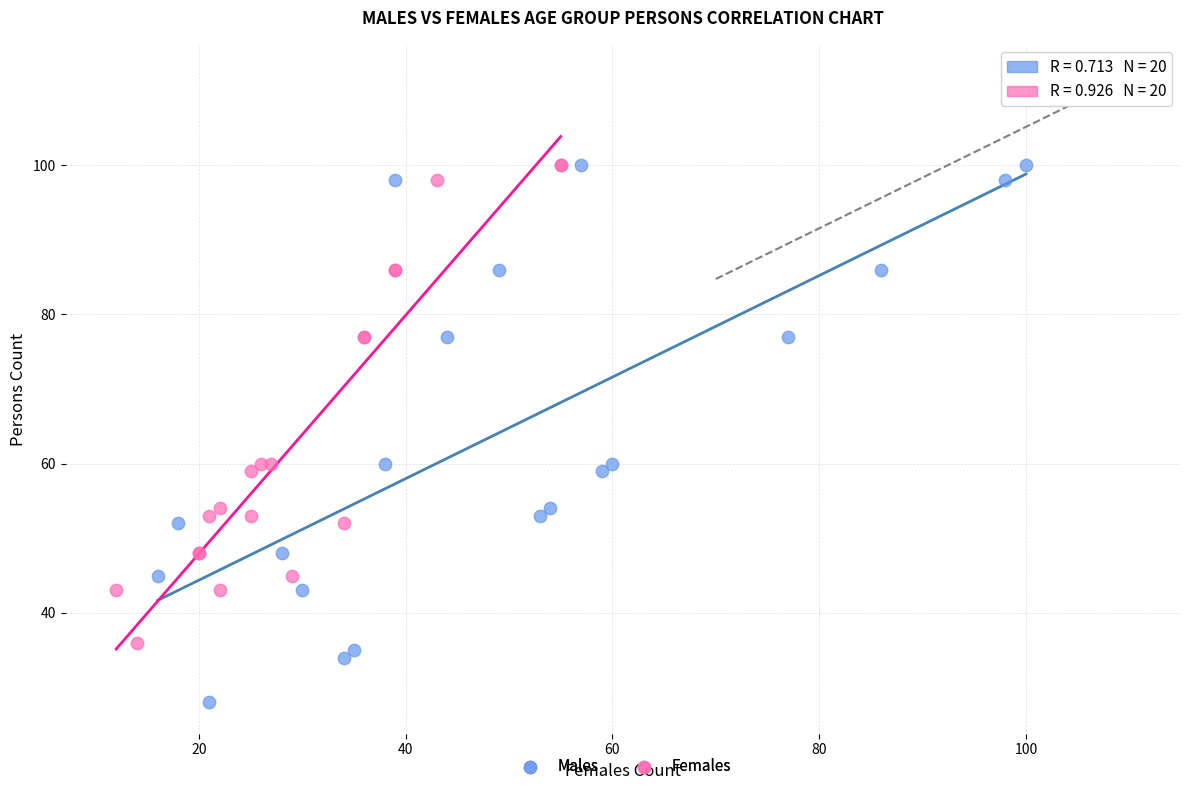

Which series contains the lowest Y value?

Males